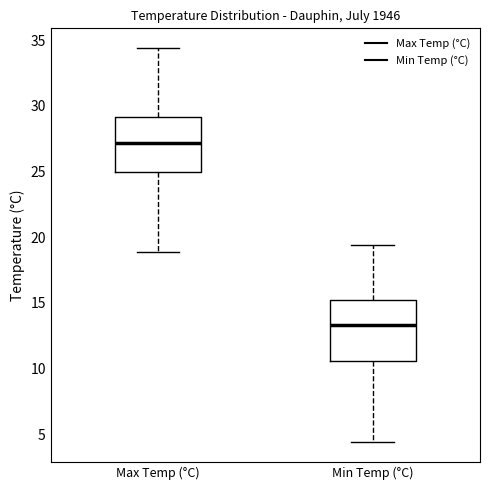

Reading left to right, read every box against the y-axis: the position of its median line, the range the box covers, and the ends of its whiskers. The values are not printed on the chart, so give them approximately, as read against the axis.

Max Temp (°C): median 27.0, box 25.0 to 29.0, whiskers 19.0 to 34.5
Min Temp (°C): median 13.5, box 10.5 to 15.5, whiskers 4.5 to 19.5